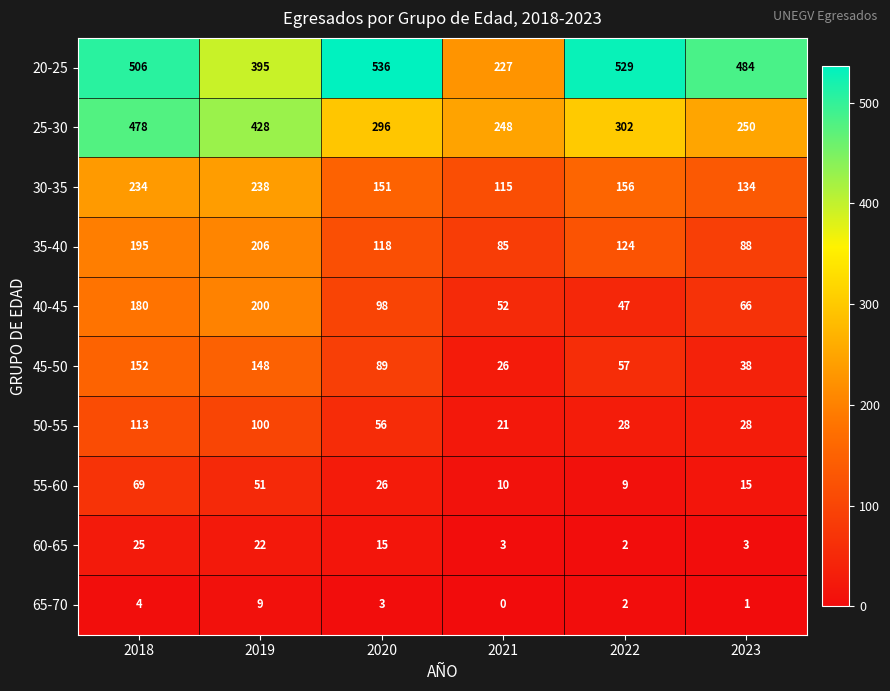

How many 65-70 values are between 1 and 4?

4